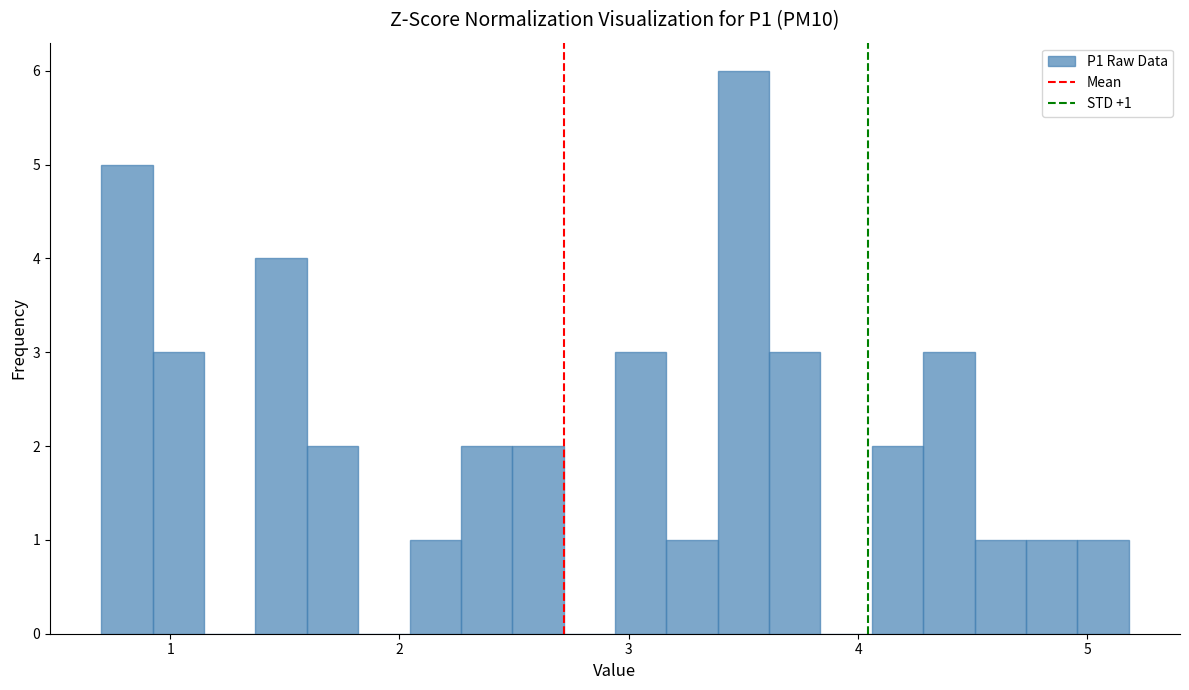

Read against the x-axis, roughly where is the centre of the tallest bar?

3.5